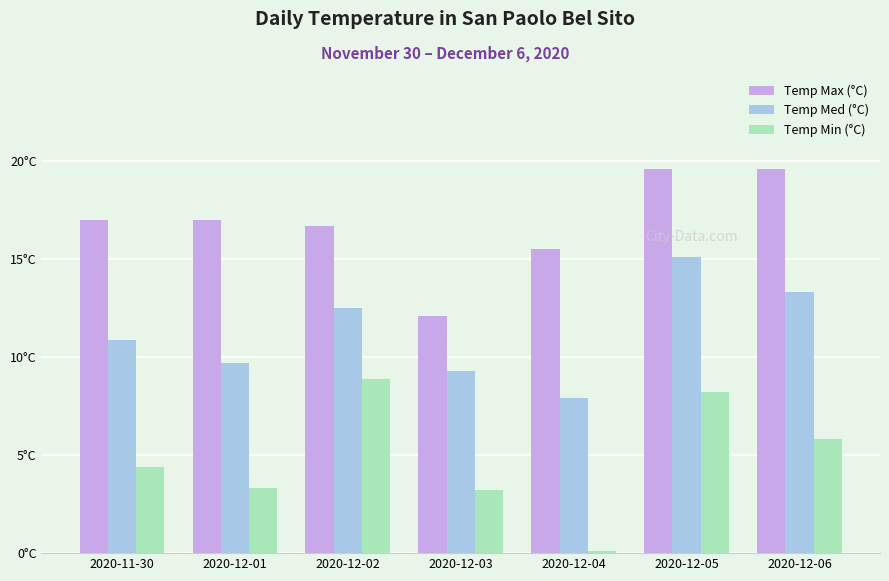

Is it true that Temp Min (°C) equals 14.8 at 2020-12-02?

False